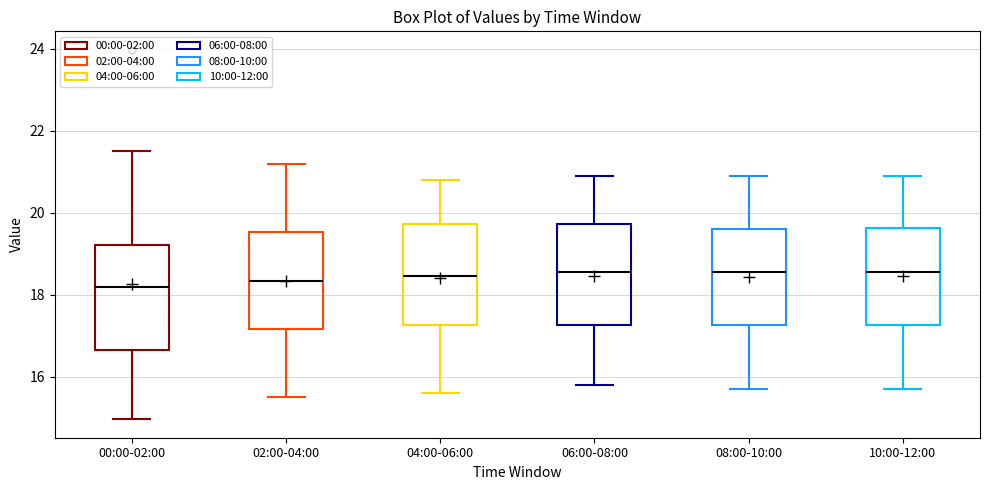

Where does the median line of the box for 06:00-08:00 sit on the y-axis? The values are not printed on the chart, so give them approximately, as read against the axis.

18.6